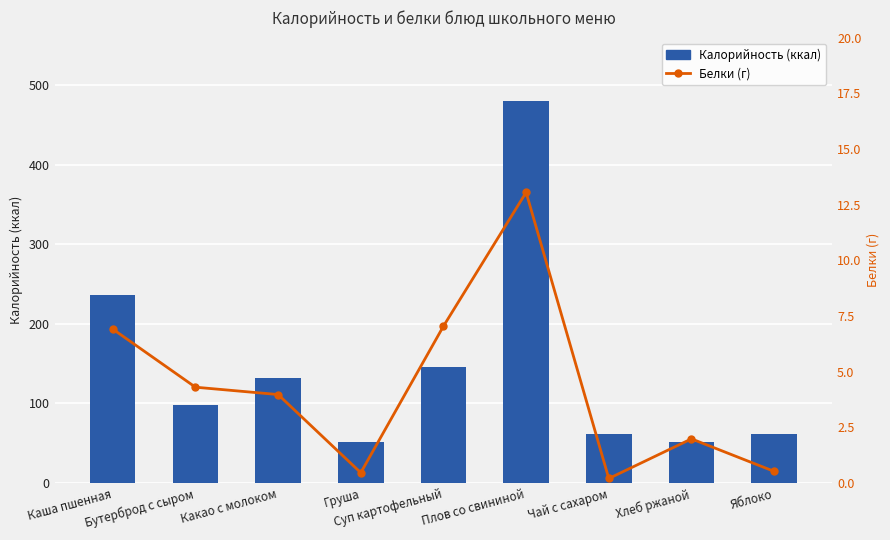

What is the label of the 7th bar from the left?

Чай с сахаром